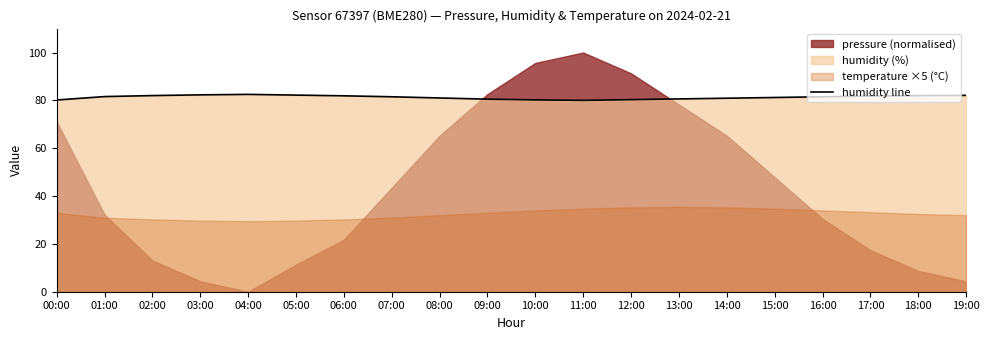

What is the maximum value for humidity line?

82.5